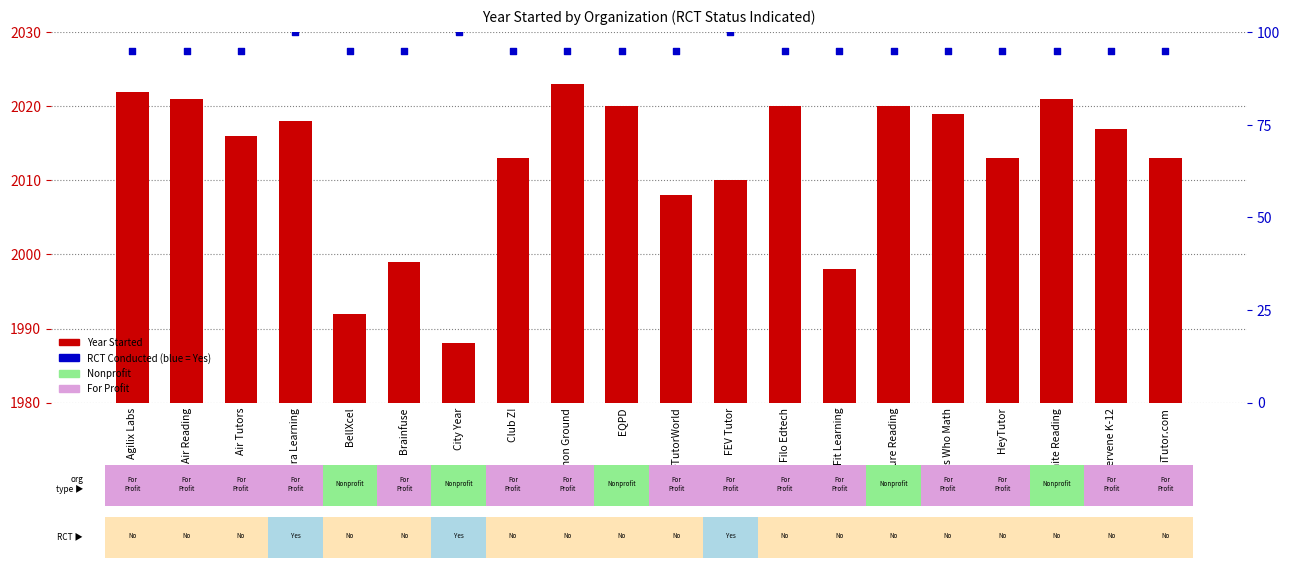

Which series contains the highest Y value?

Year Started